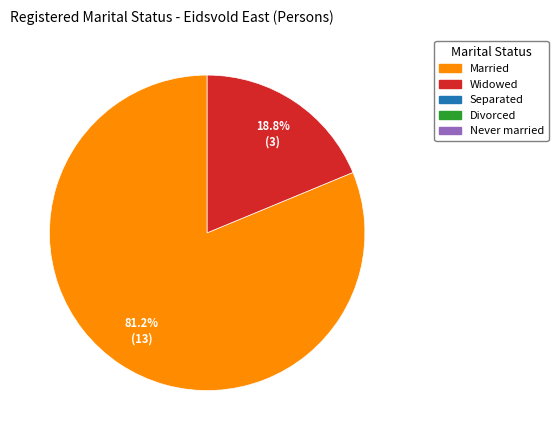

Which category accounts for the majority?

Married